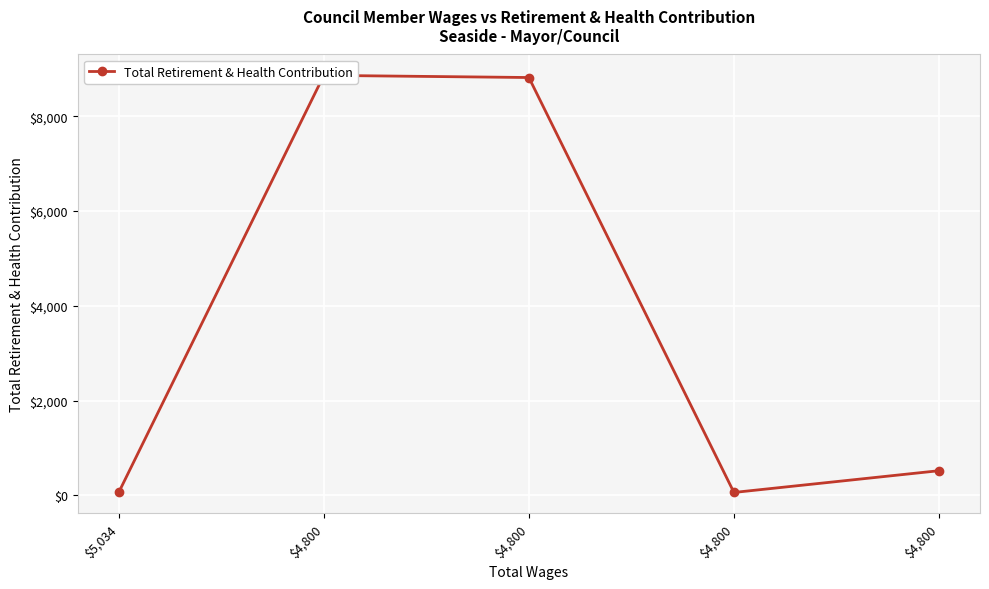

What is the difference between the values at $4,800 and $4,800?

8299